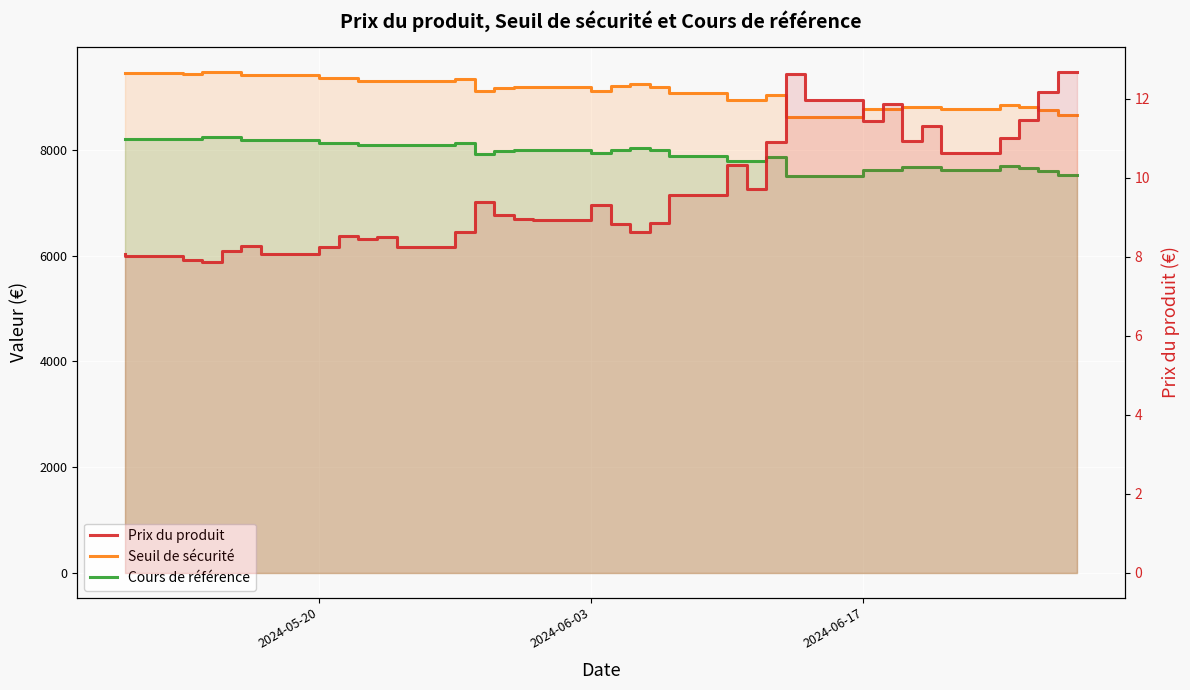

What is the sum of all Seuil de sécurité values?

327967.6